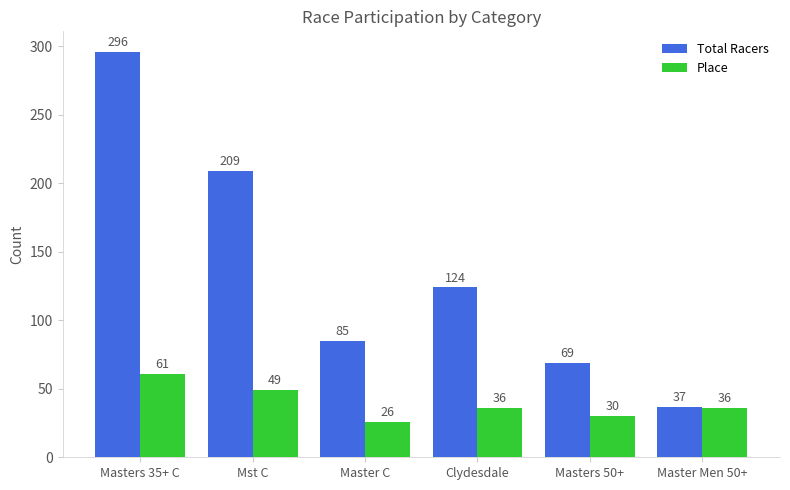

At Master Men 50+, list the series in order from smallest to largest.

Place, Total Racers